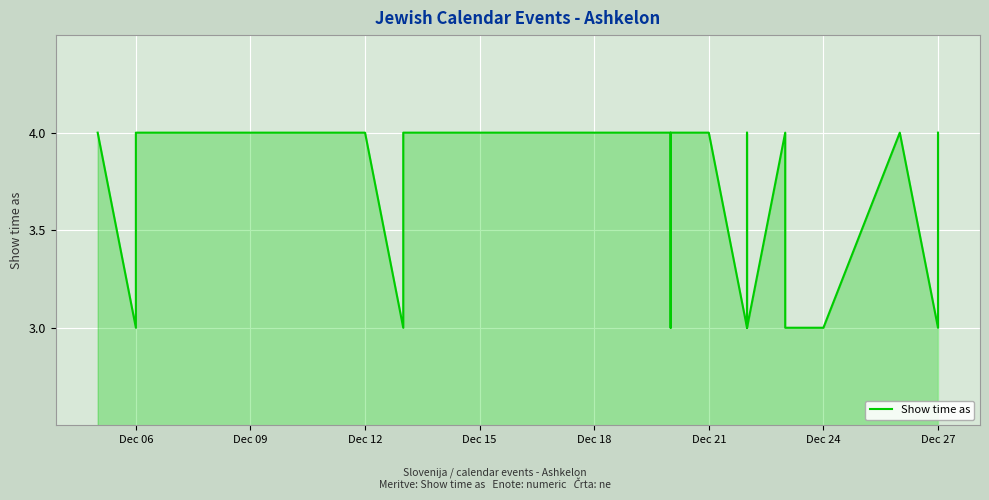

How many points are higher than both their immediate neighbors (excluding endpoints)?

3